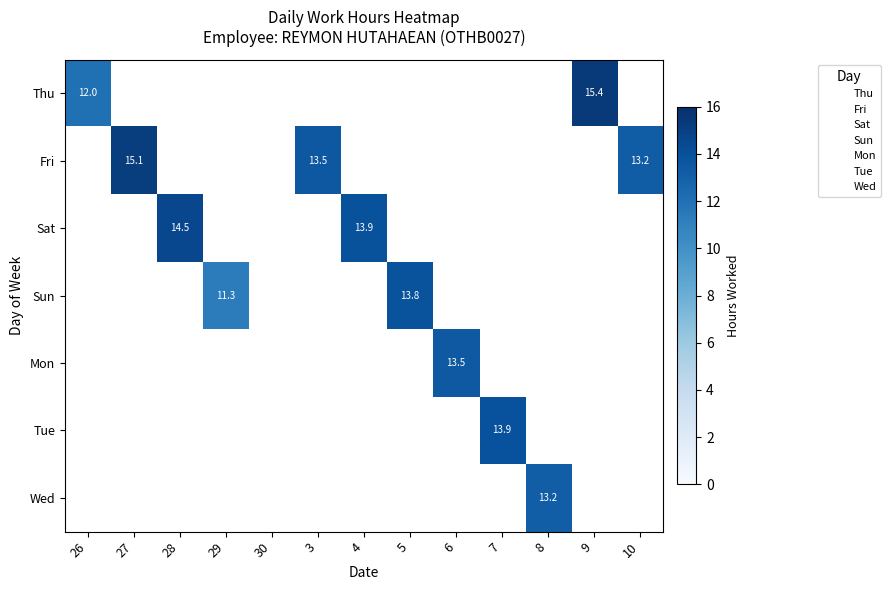

What is the spread (max minus min) of values at 26?

12.0